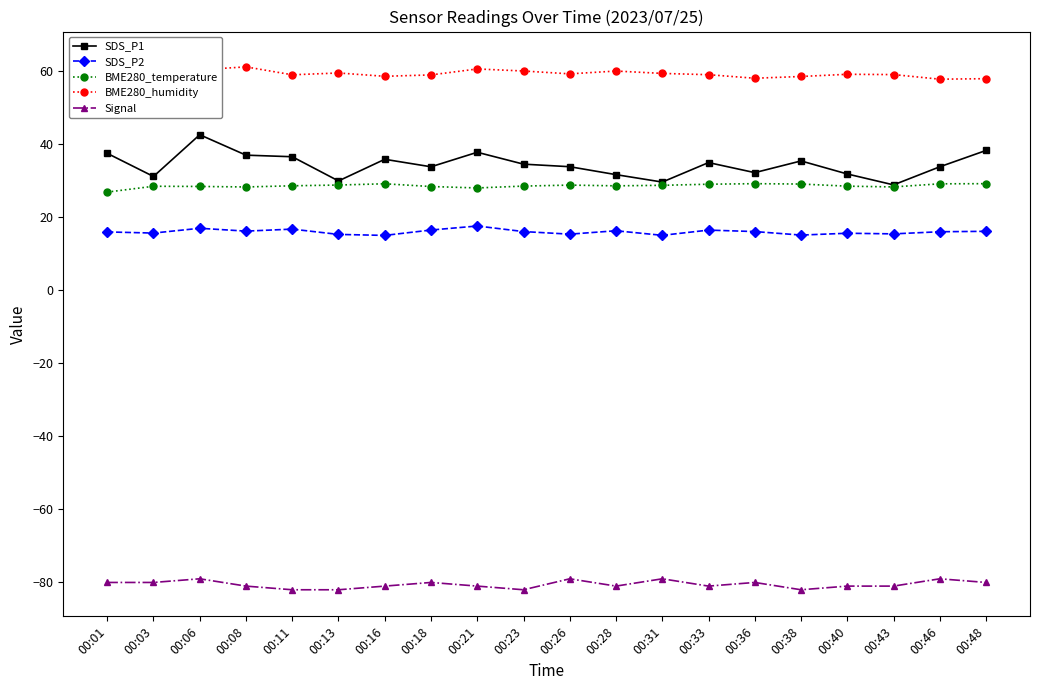

At which label does SDS_P2 reach its peak?

00:21